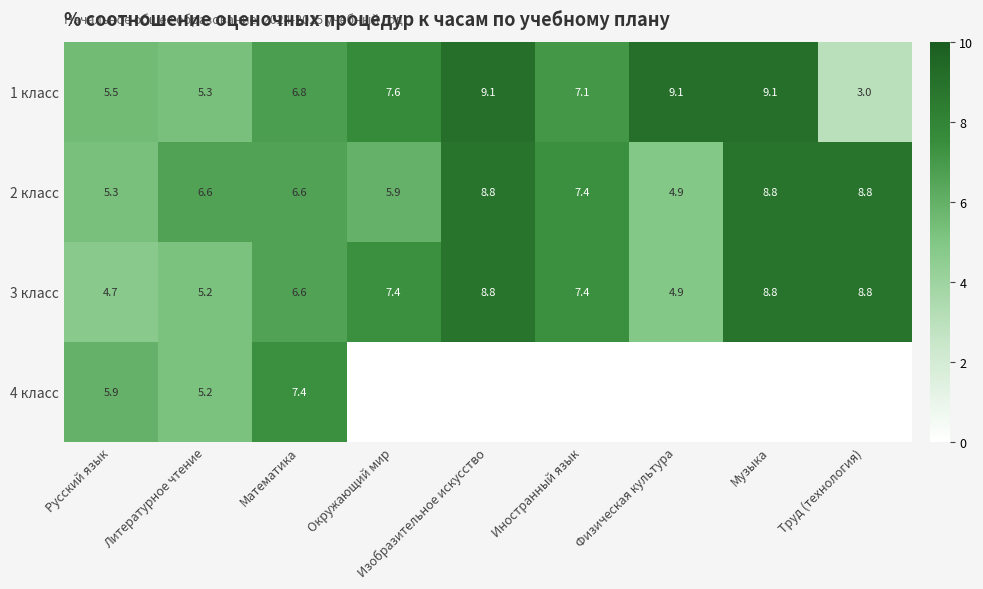

What is the difference between the 3 класс values at Физическая культура and Труд (технология)?

3.9